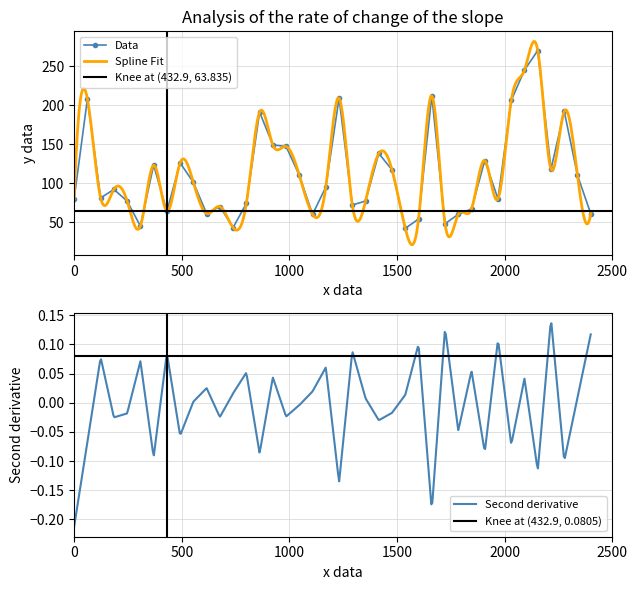

What is the maximum value for Data?

270